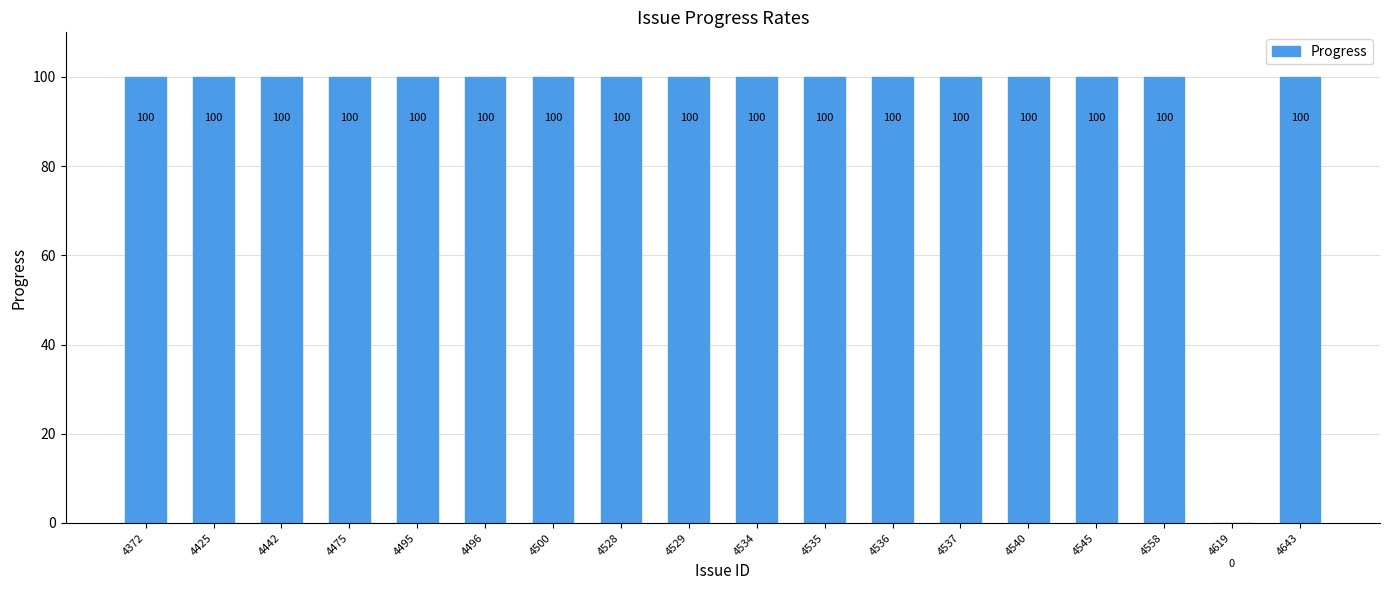

What is the sum of all values?

1700